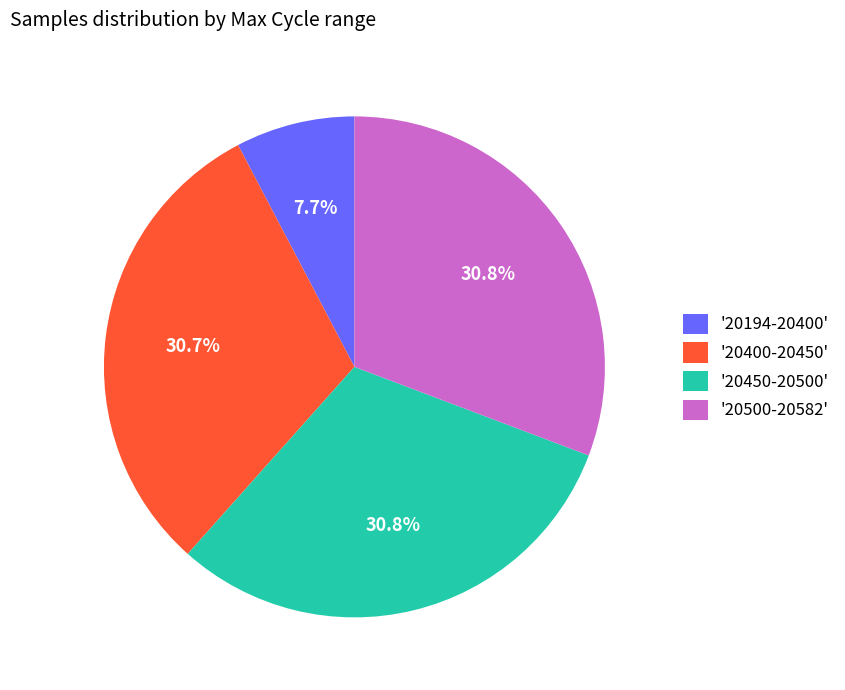

Between '20194-20400' and '20400-20450', which is larger?

'20400-20450'